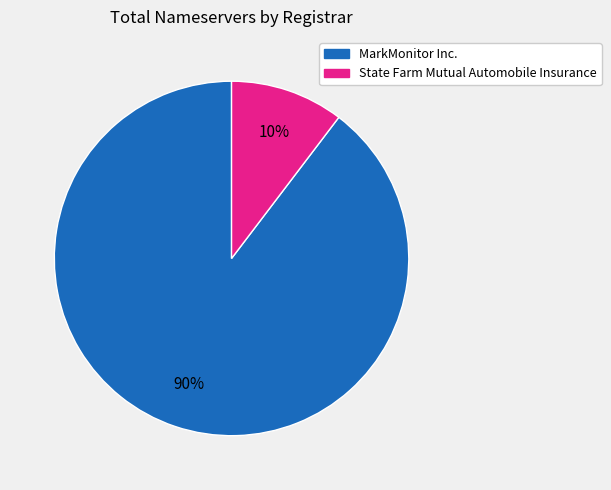

To the nearest percent, what is the average slice percentage?

50%